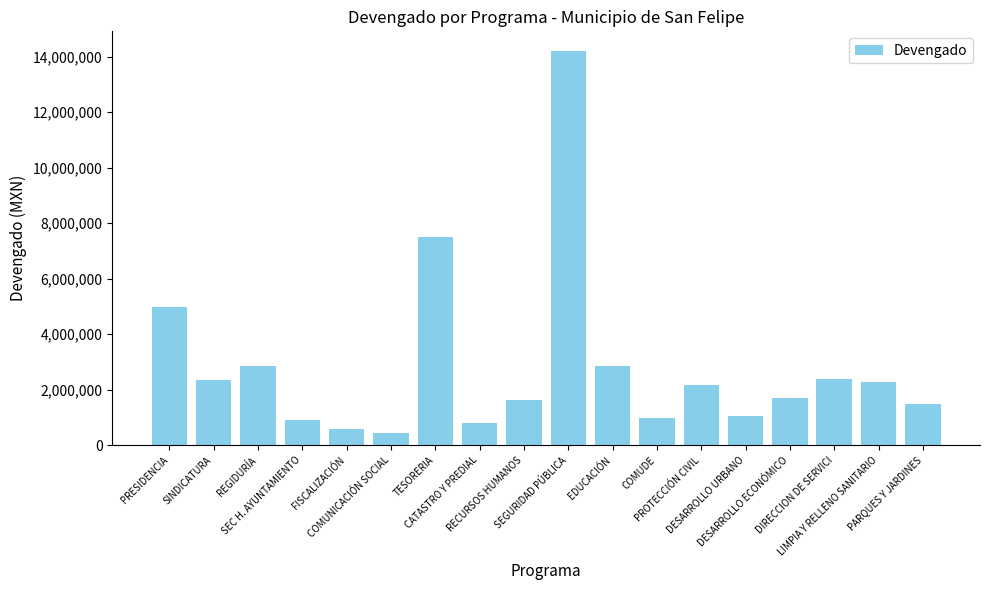

What is the sum of the values at PARQUES Y JARDINES and PRESIDENCIA?

6444218.0